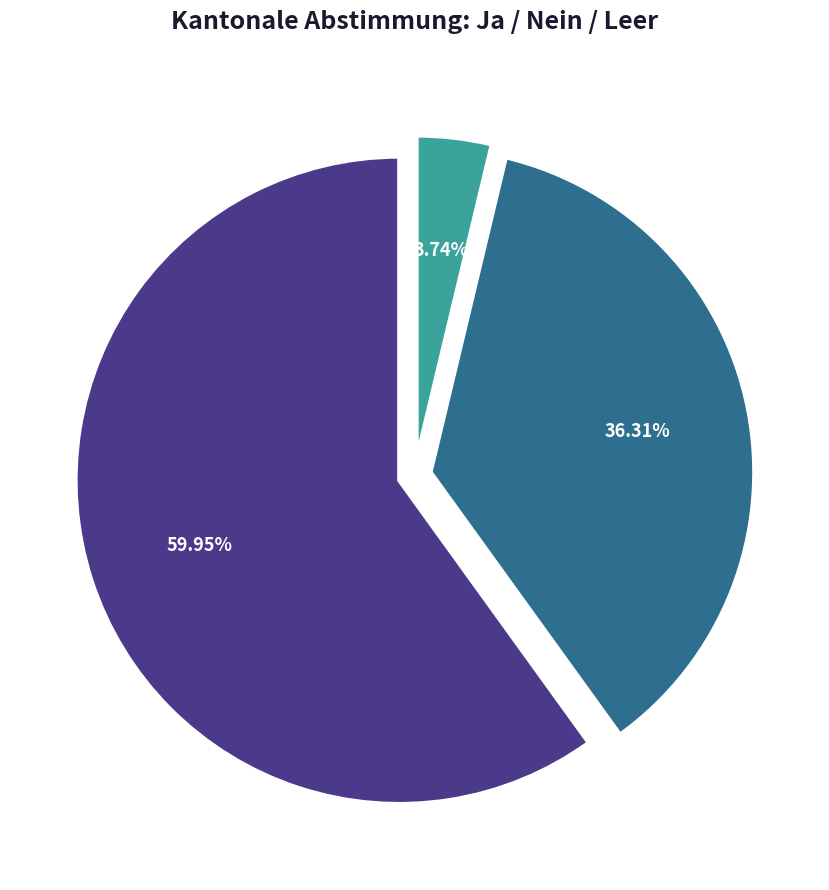

What is the change in value from Ja to Nein?

-29600